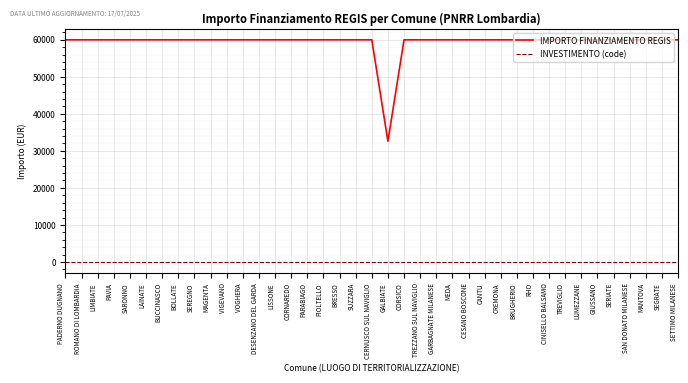

True or false: INVESTIMENTO (code) and IMPORTO FINANZIAMENTO REGIS cross at least once.

False